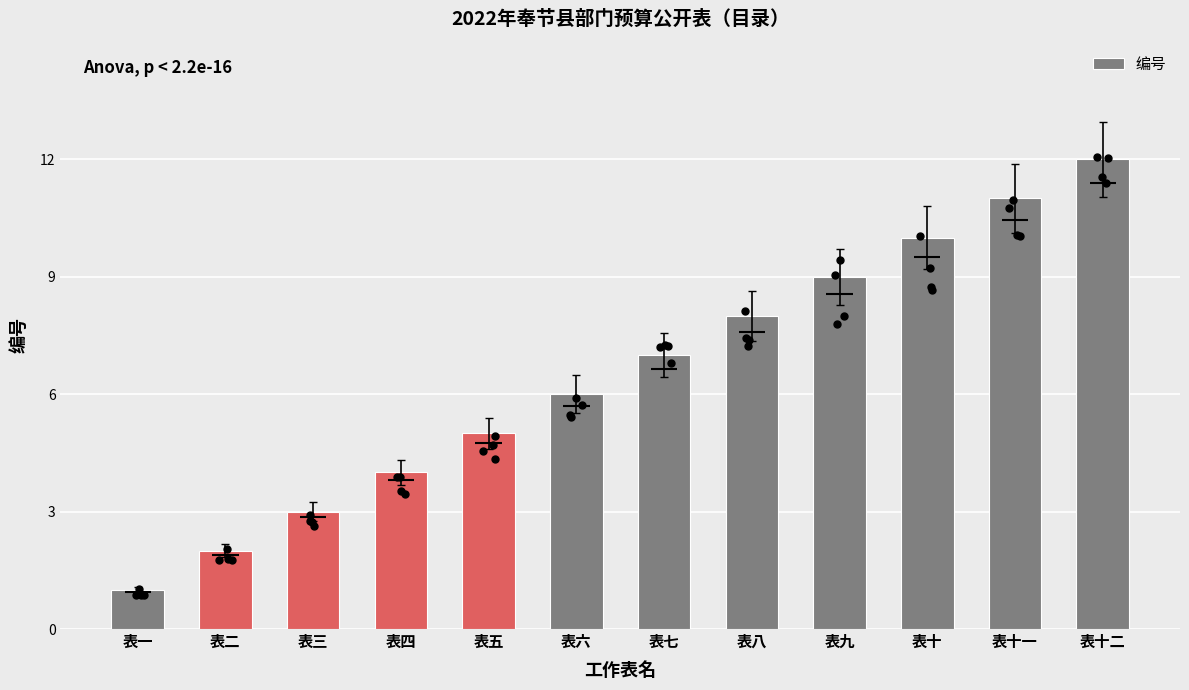

Approximately how many times larger is the value at 表五 compared to 表九?

0.6